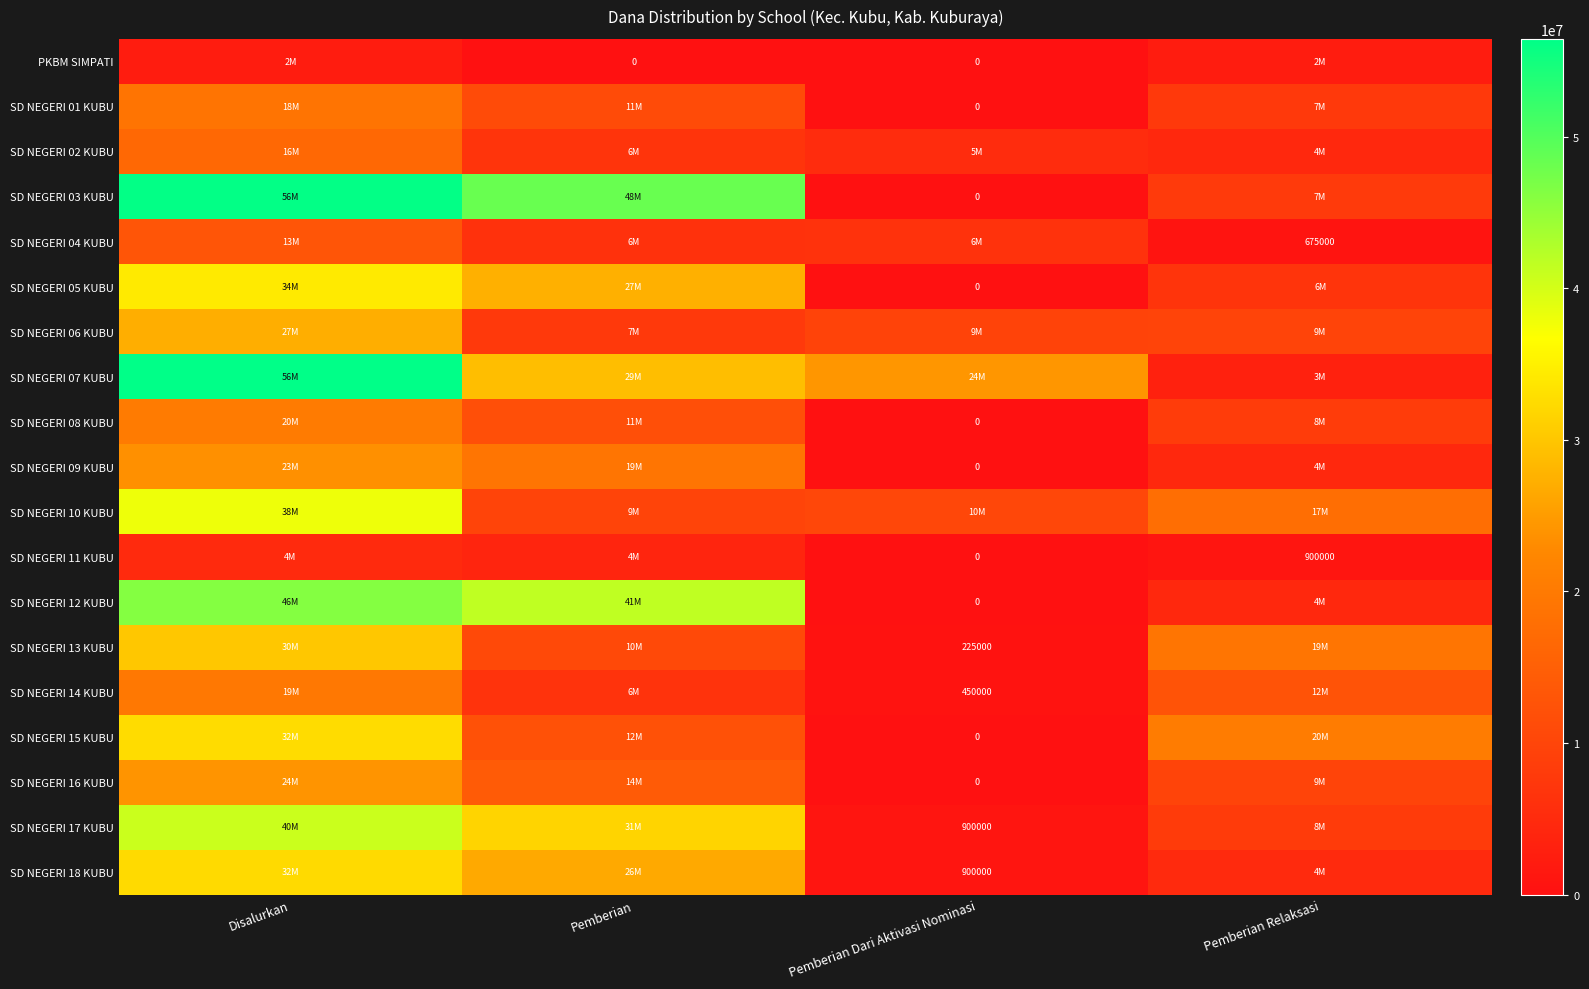

True or false: SD NEGERI 04 KUBU has a value of 675000 at Pemberian Relaksasi.

True